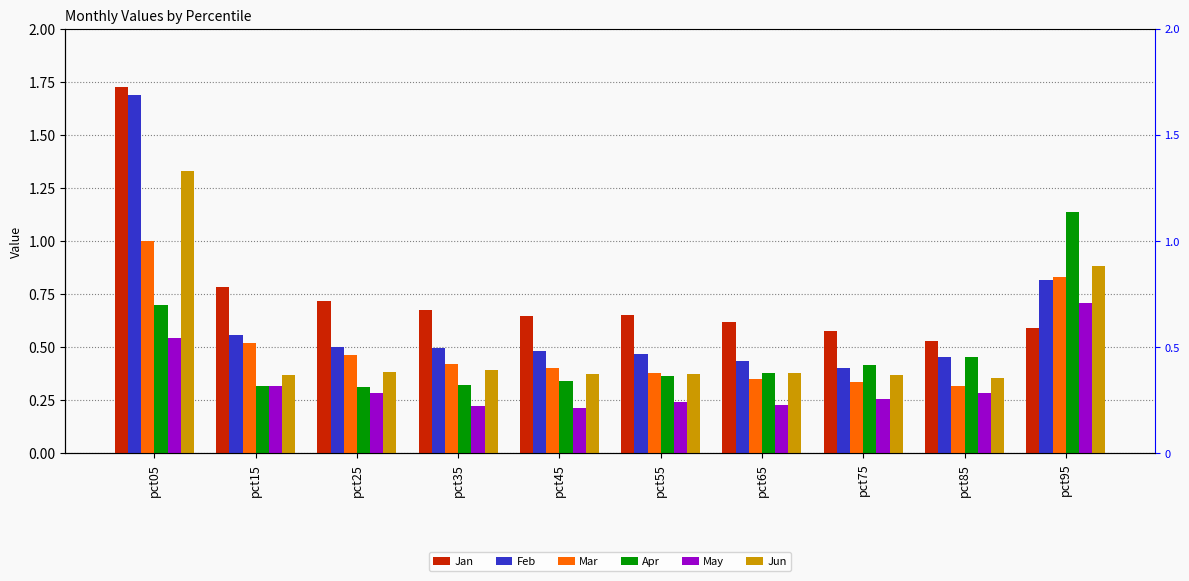

What is the value of the Apr bar at the 6th from the left?

0.4